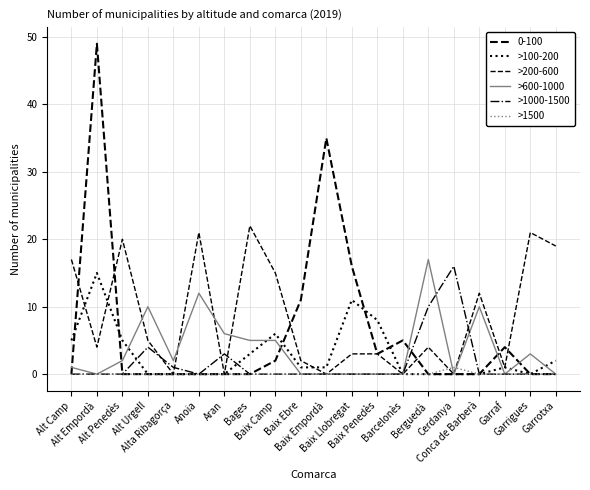

How many categories are shown in the chart?

20